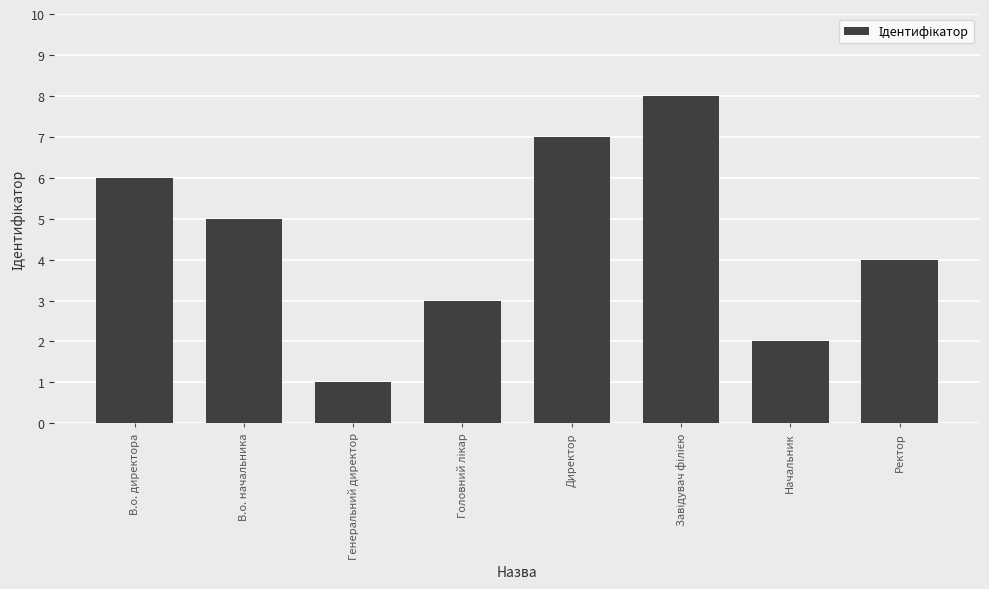

Where is the data nearest to the value 4?

Ректор